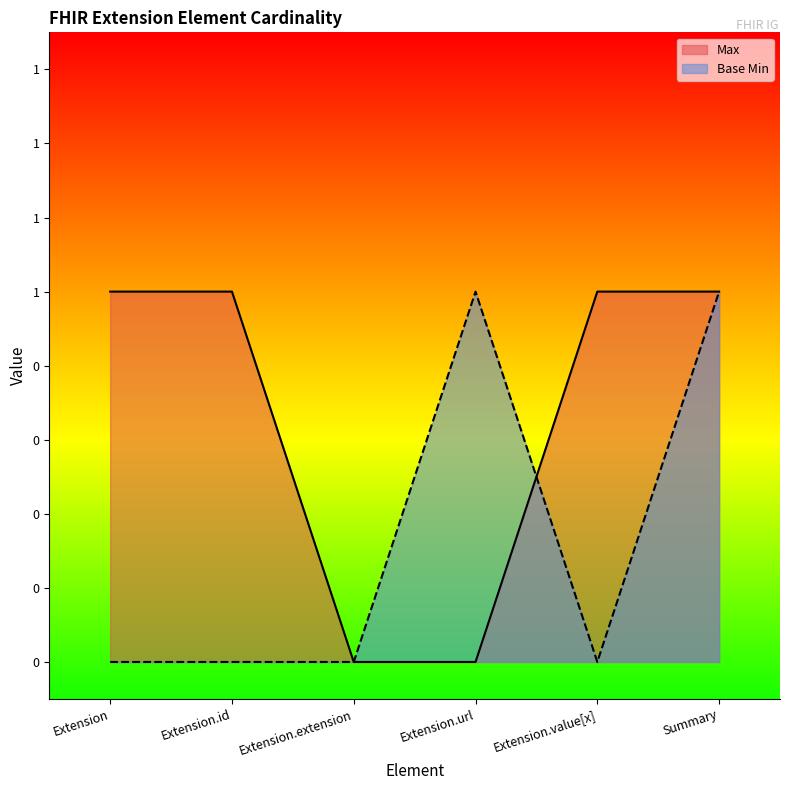

Between which two adjacent categories do Base Min and Max first intersect?

Extension.url and Extension.value[x]